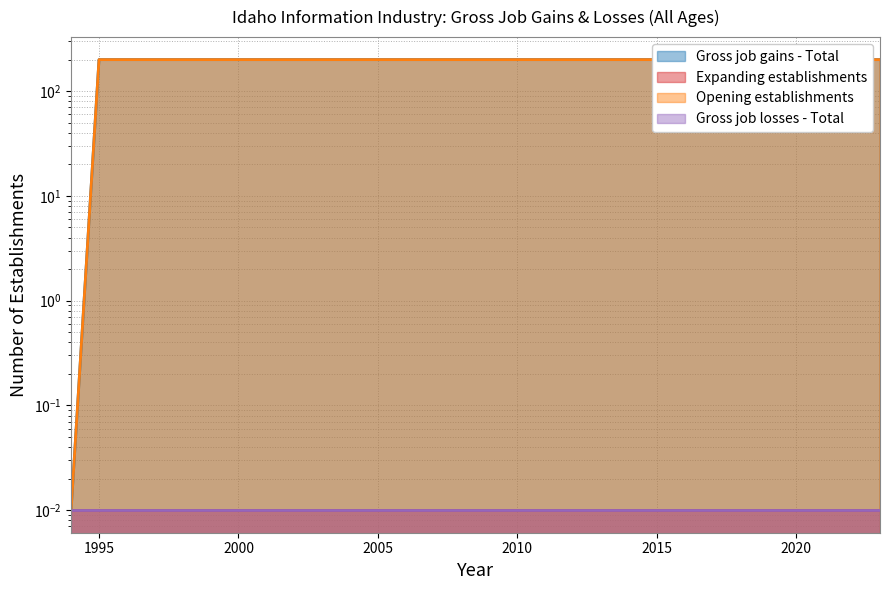

List the series in order of their peak value, highest first.

Gross job gains - Total (line), Opening establishments (line), Expanding establishments (line), Gross job losses - Total (line)